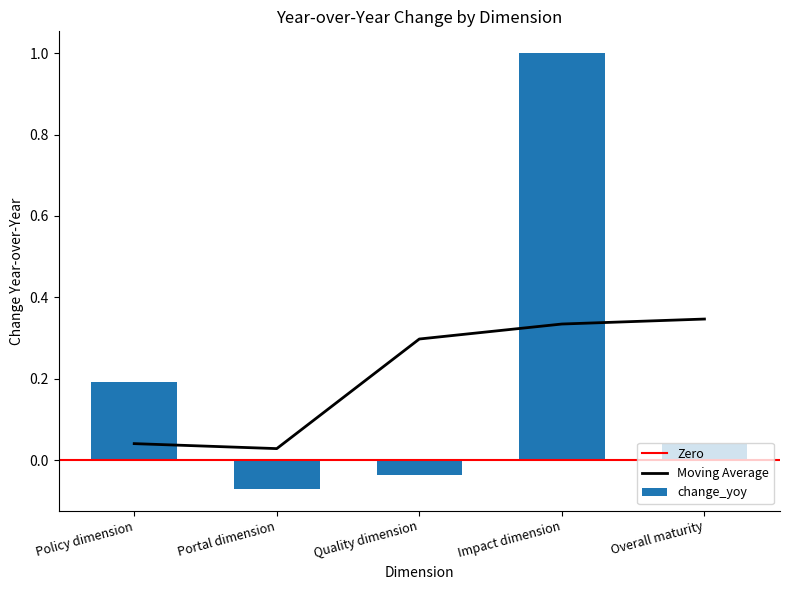

List the labels in order of value, largest first.

Impact dimension, Policy dimension, Overall maturity, Quality dimension, Portal dimension